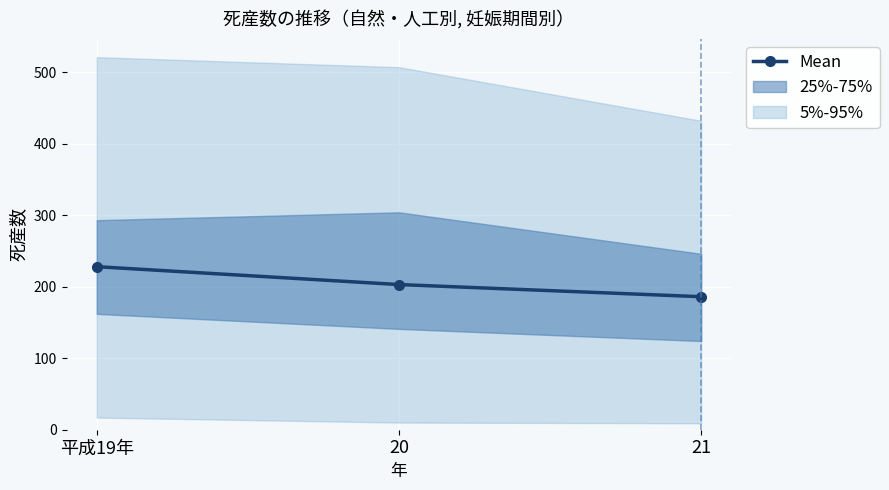

How many values exceed 203?

1